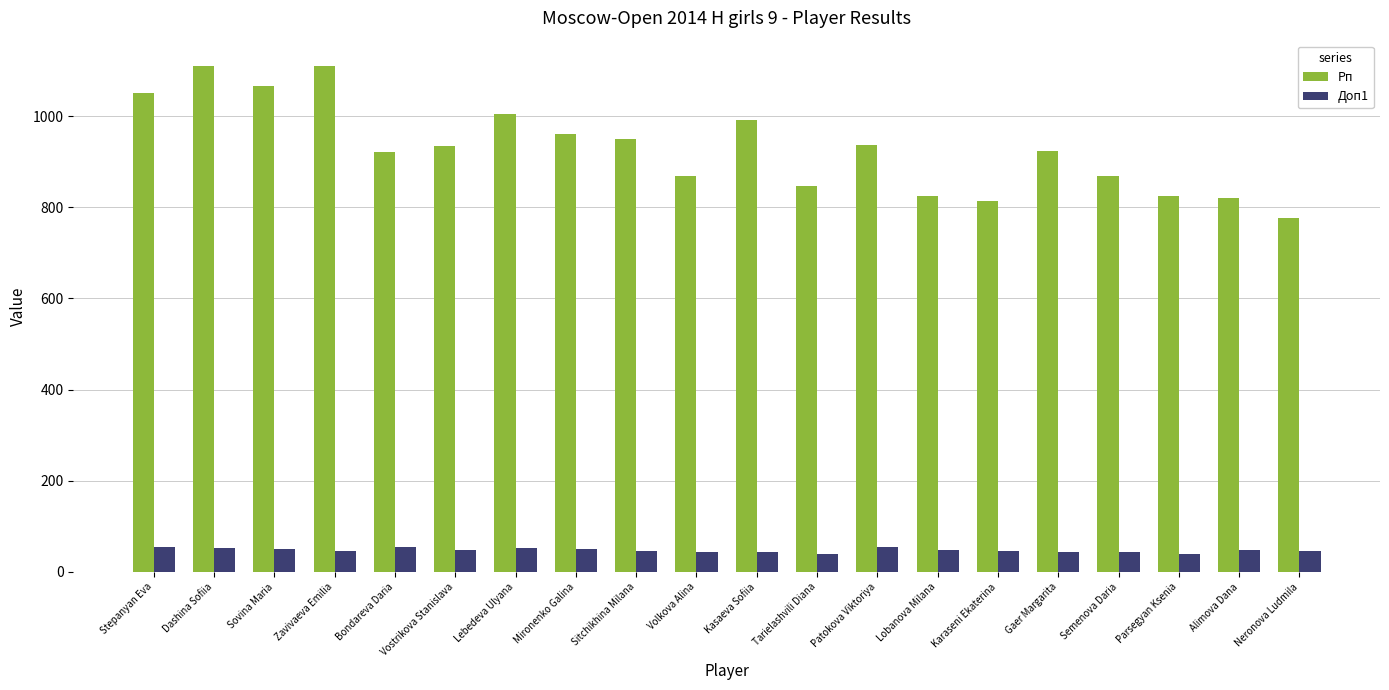

What is the difference between the maximum and minimum values in the Доп1 series?

15.0